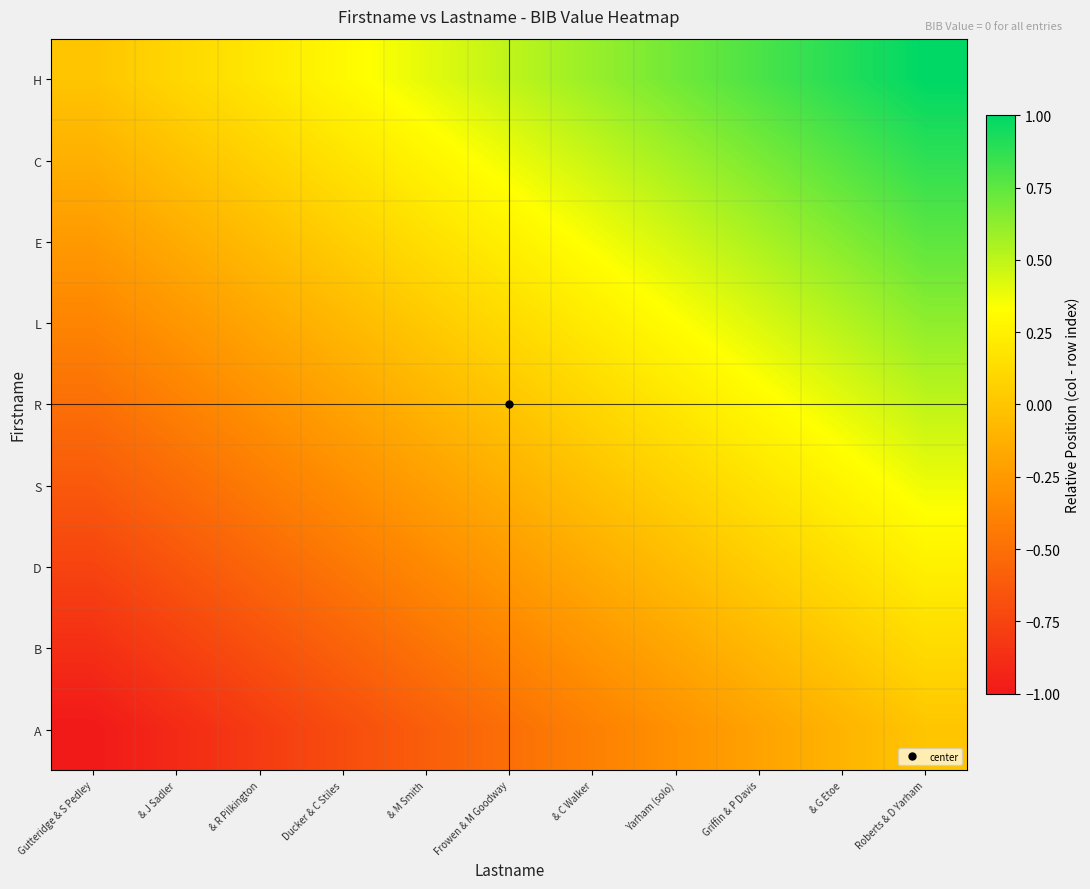

Count the number of categories in the chart.

11